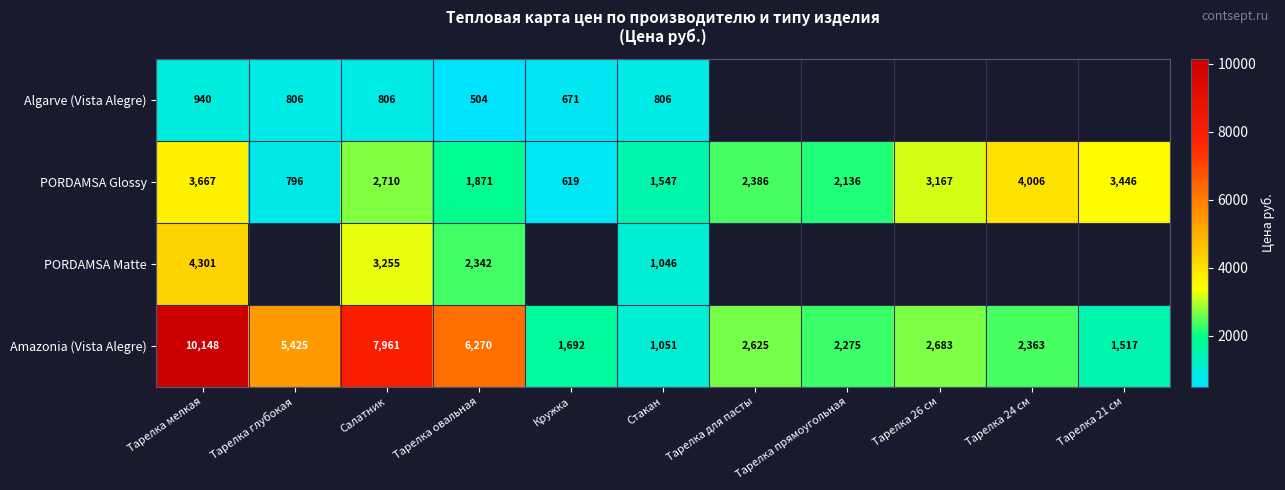

What is the difference between the second highest and second lowest values in the PORDAMSA Glossy series?

2871